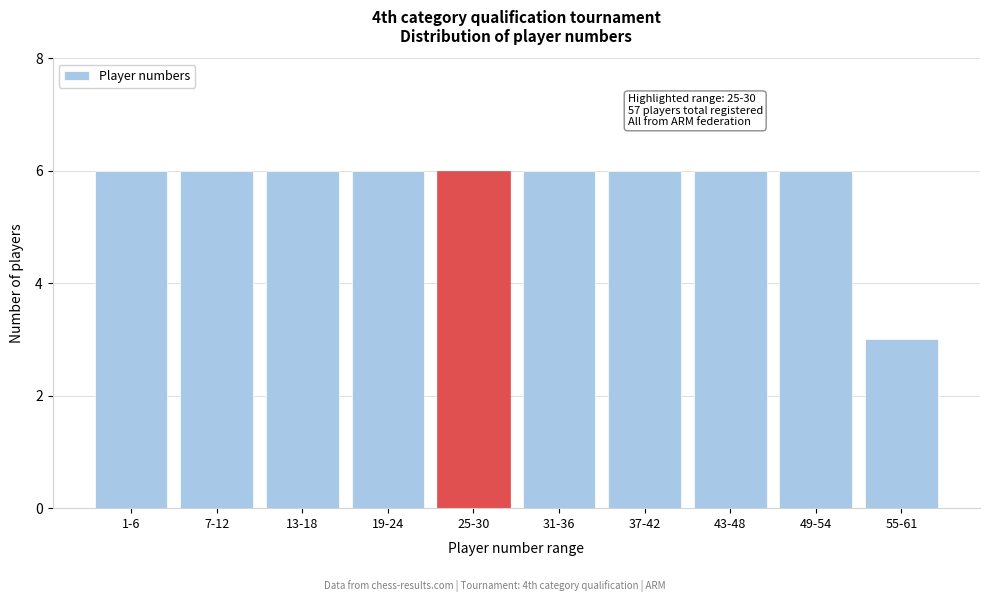

Reading left to right, list all the values displayed in this chart.

6	6	6	6	6	6	6	6	6	3